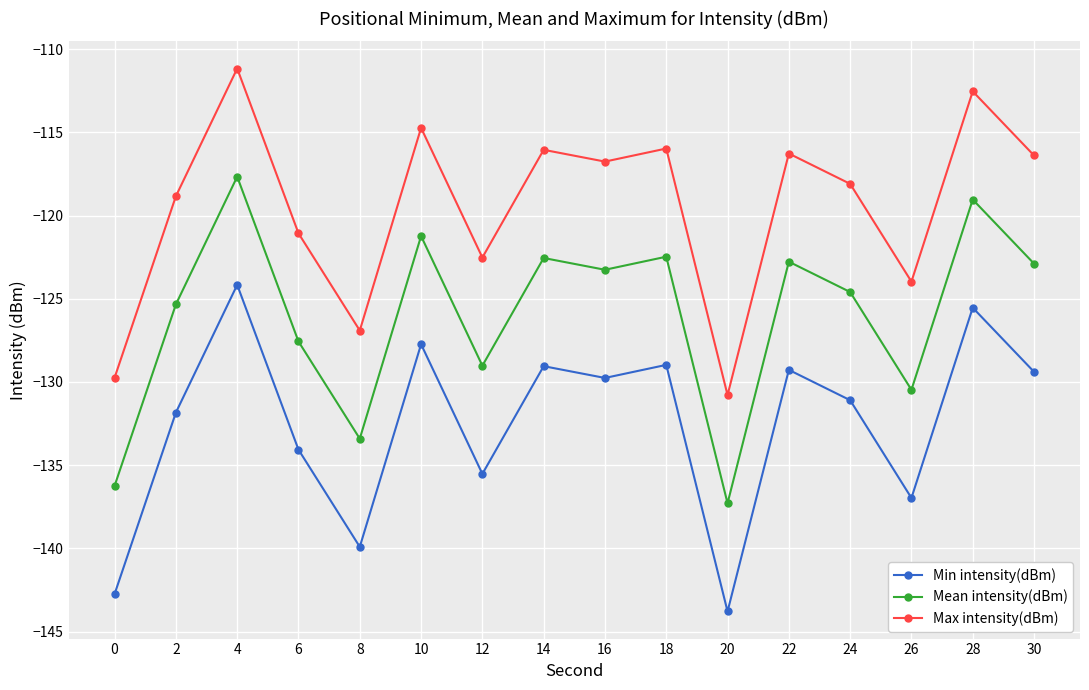

Rank the series by their maximum value, from highest to lowest.

Max intensity(dBm), Mean intensity(dBm), Min intensity(dBm)